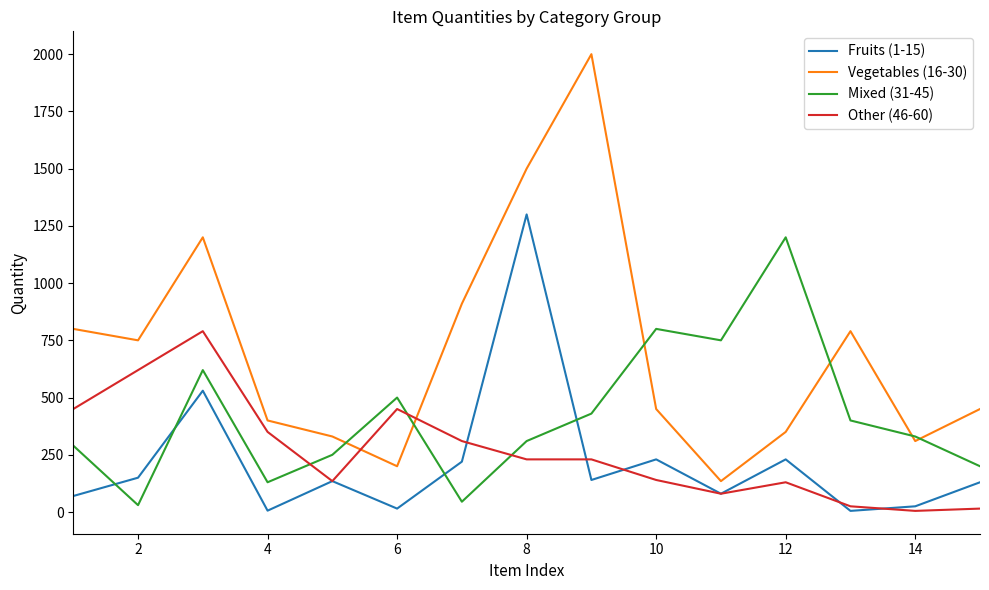

Count the number of data series in this chart.

4